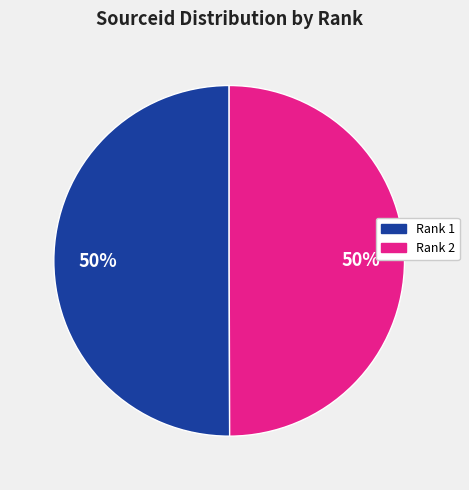

To the nearest percent, what is the average slice percentage?

50%